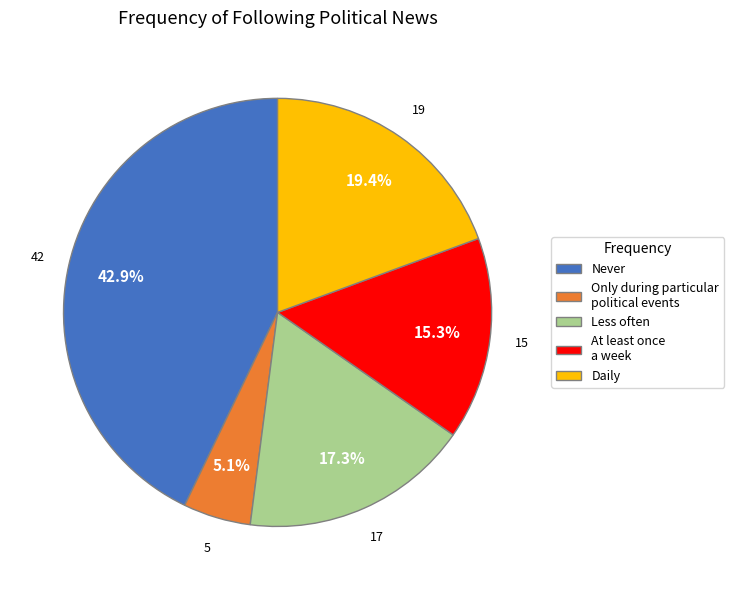

What percentage do At least once a week and Never together represent?

58.2%